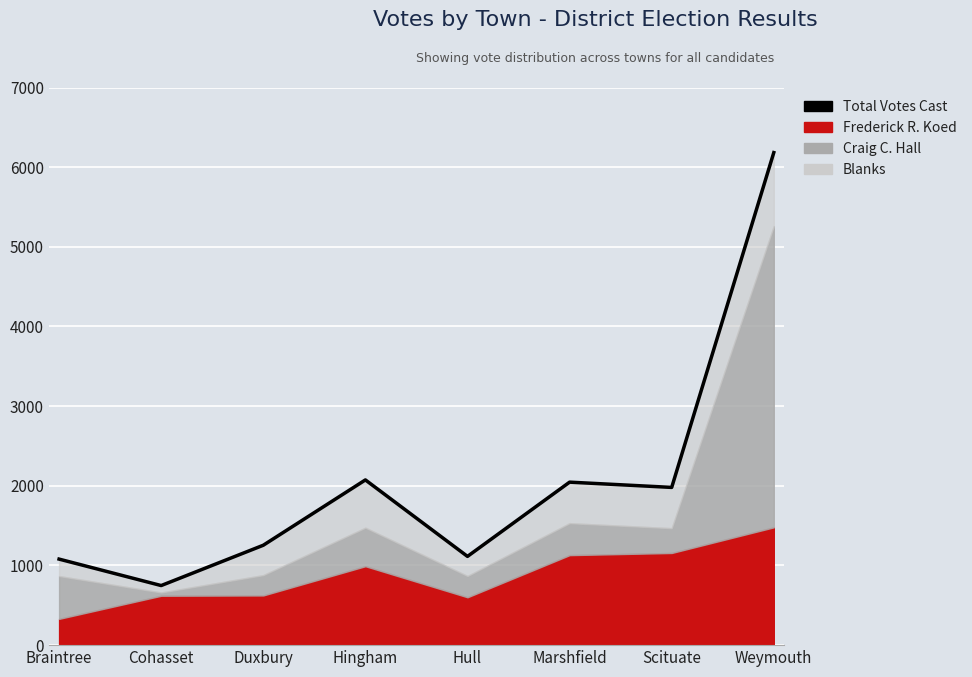

What is the label of the 5th point from the left?

Hull